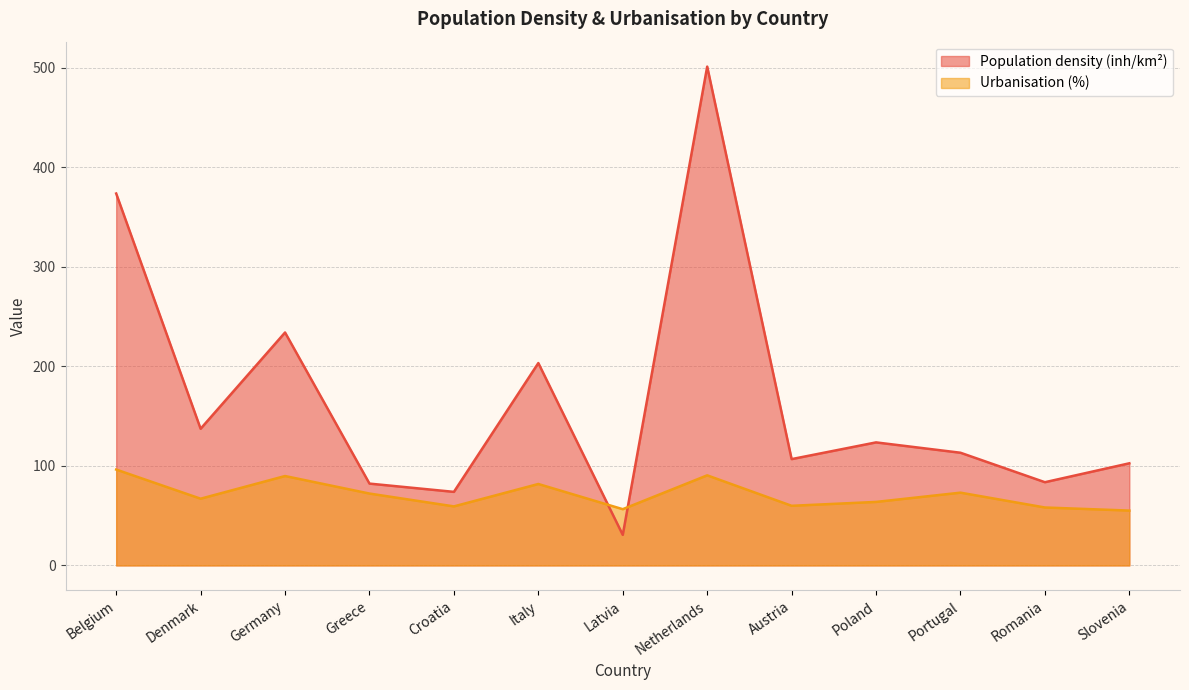

List the series in order of their peak value, lowest first.

Urbanisation (%), Population density (inh/km²)